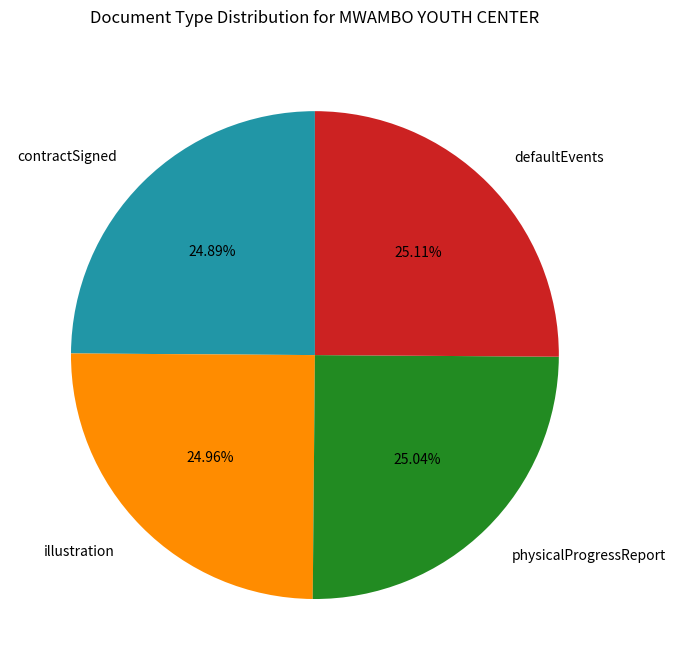

Is there a majority slice in this chart?

No